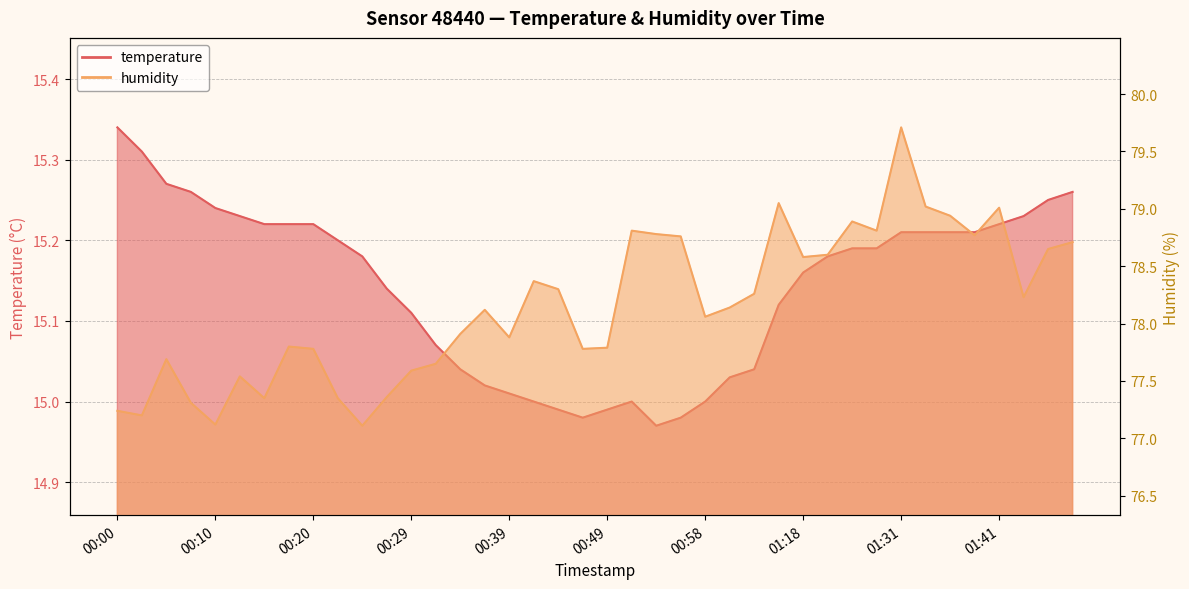

Which category has the lowest value across all series?

00:54